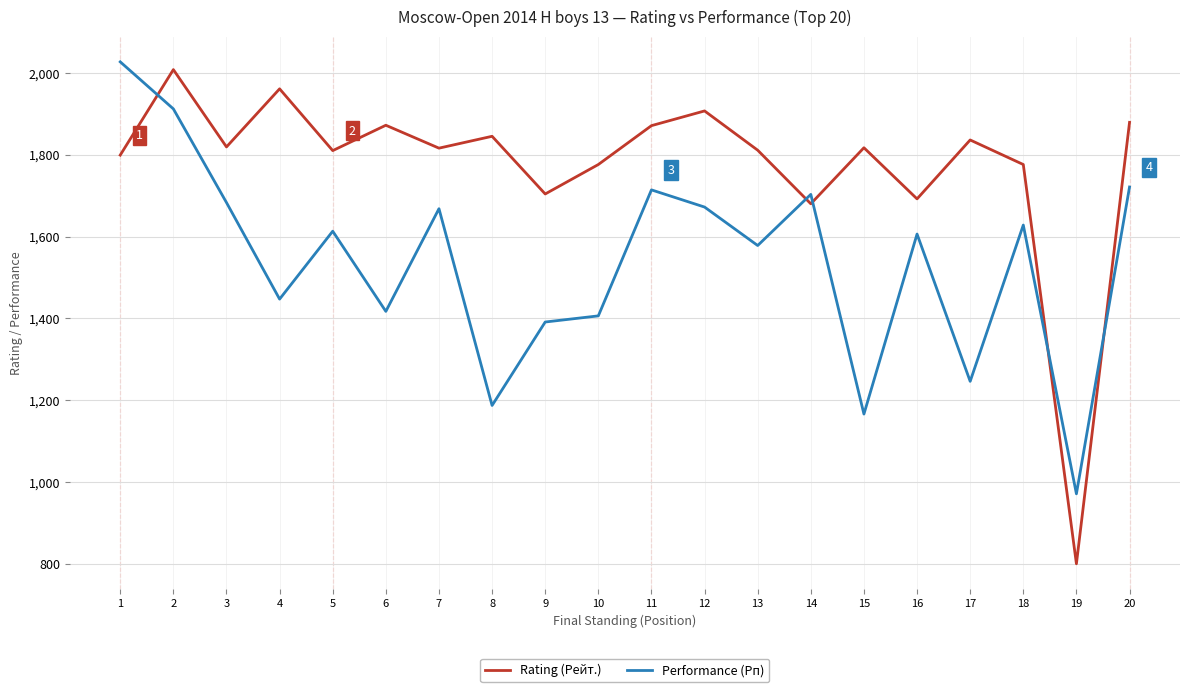

After their last crossing, which series has the higher values: Rating (Рейт.) or Performance (Рп)?

Rating (Рейт.)